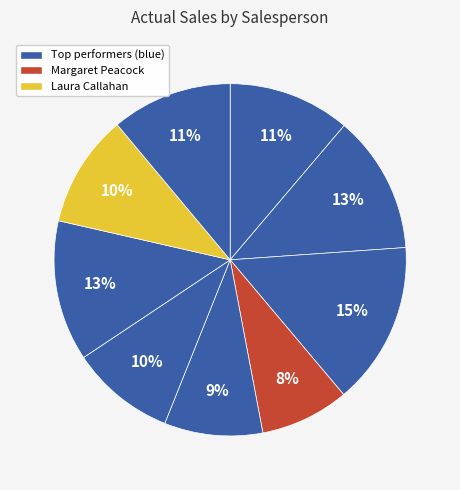

How many segments does this pie chart have?

9